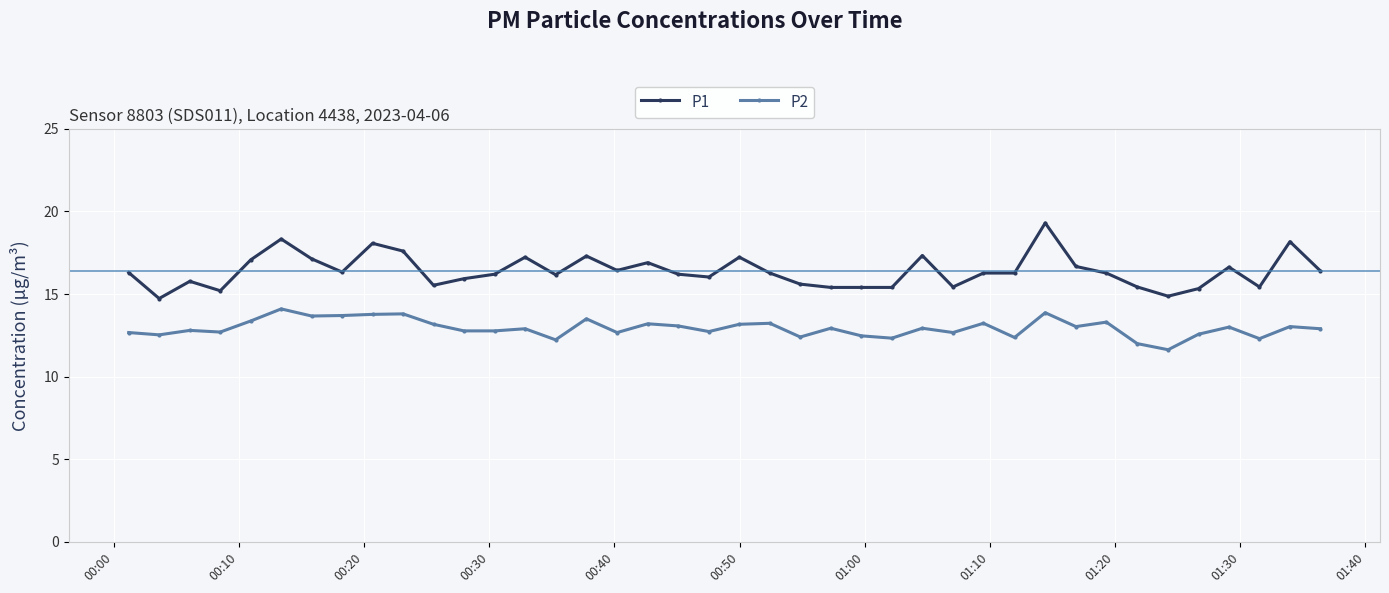

What is the minimum value for P2?

11.6